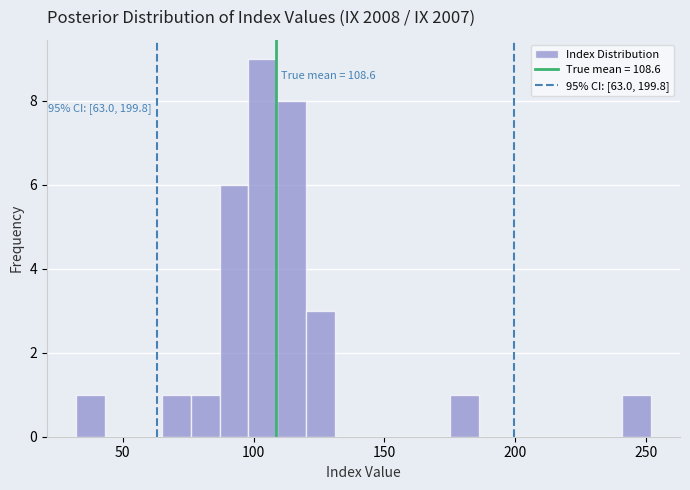

Around what value on the x-axis is the tallest bar? Give the approximate position of its centre, as read against the axis.

105